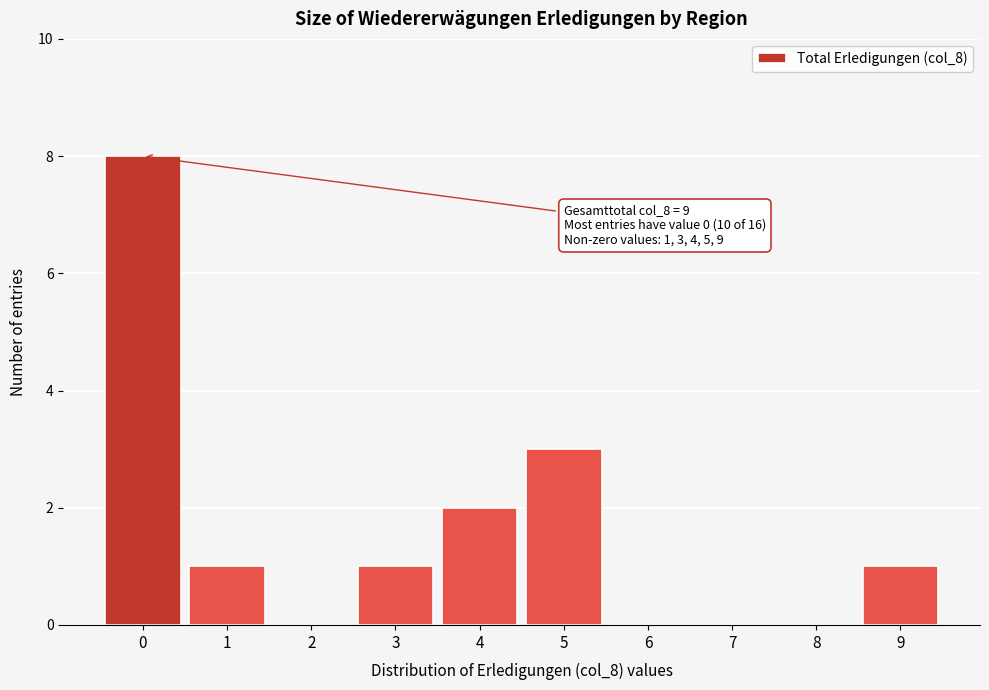

Reading left to right, transcribe all the data shown in this chart.

0=8	1=1	2=0	3=1	4=2	5=3	6=0	7=0	8=0	9=1